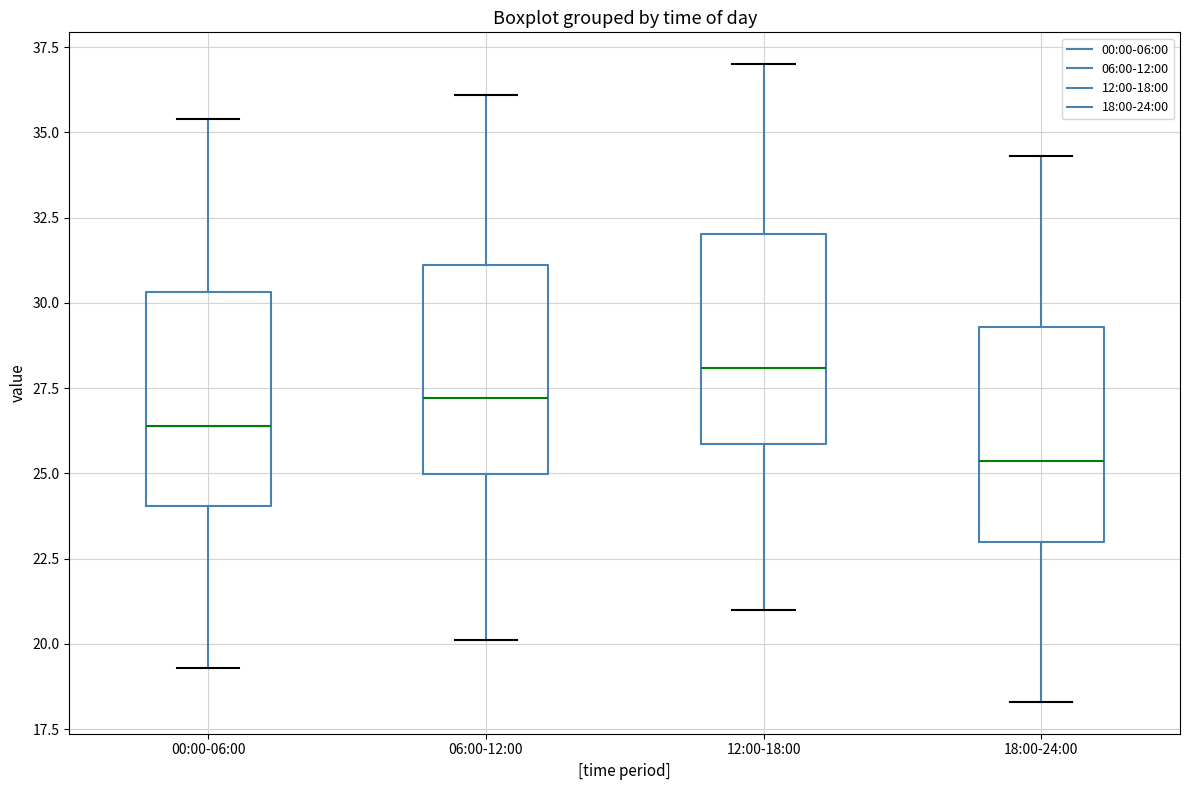

Reading left to right, transcribe this box plot: for each box, give where its median line is, the range the box spans, and where its two whiskers end, as read against the y-axis. The values are not printed on the chart, so give them approximately, as read against the axis.

00:00-06:00: median 26.5, box 24.0 to 30.5, whiskers 19.5 to 35.5
06:00-12:00: median 27.0, box 25.0 to 31.0, whiskers 20.0 to 36.0
12:00-18:00: median 28.0, box 26.0 to 32.0, whiskers 21.0 to 37.0
18:00-24:00: median 25.5, box 23.0 to 29.5, whiskers 18.5 to 34.5